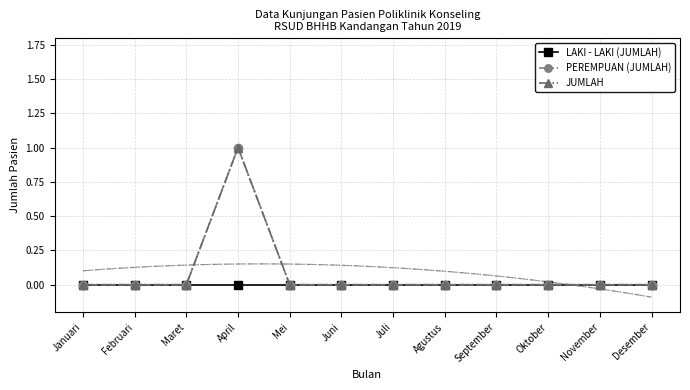

In JUMLAH, how many points are higher than both neighbors (excluding endpoints)?

1